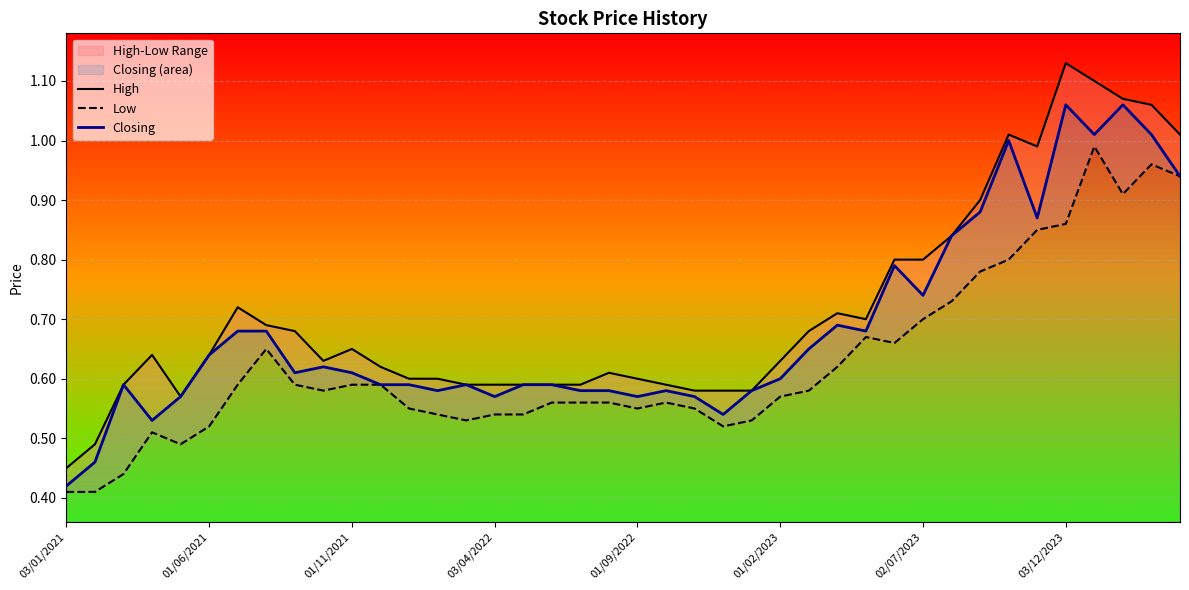

Where is Closing nearest to the value 0?

03/01/2021